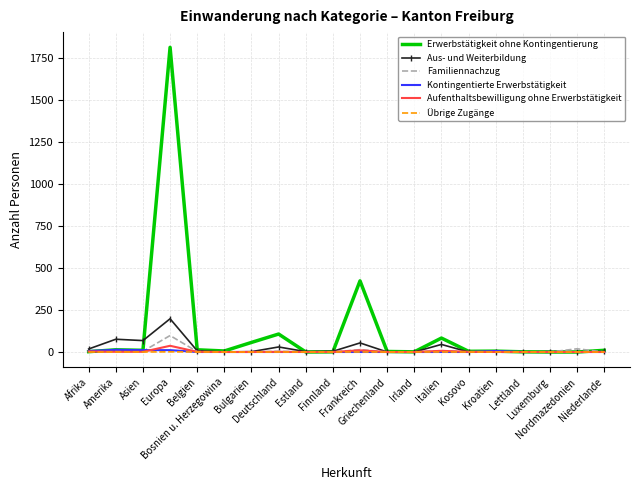

Which series has the largest total across all categories?

Erwerbstätigkeit ohne Kontingentierung